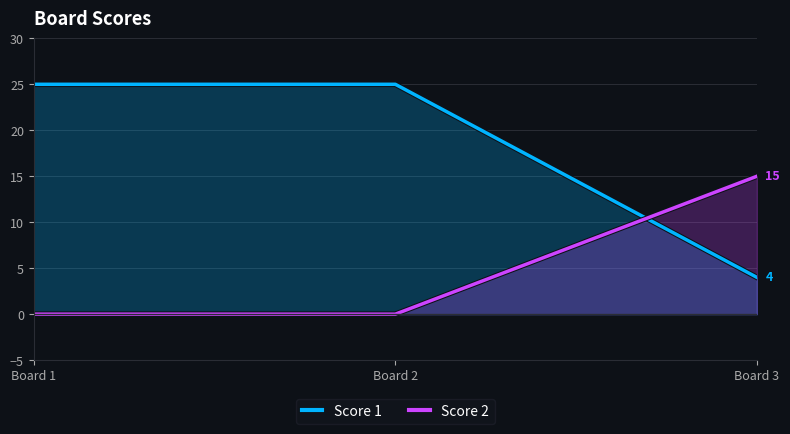

Rank the series by their average value, from highest to lowest.

Score 1, Score 2